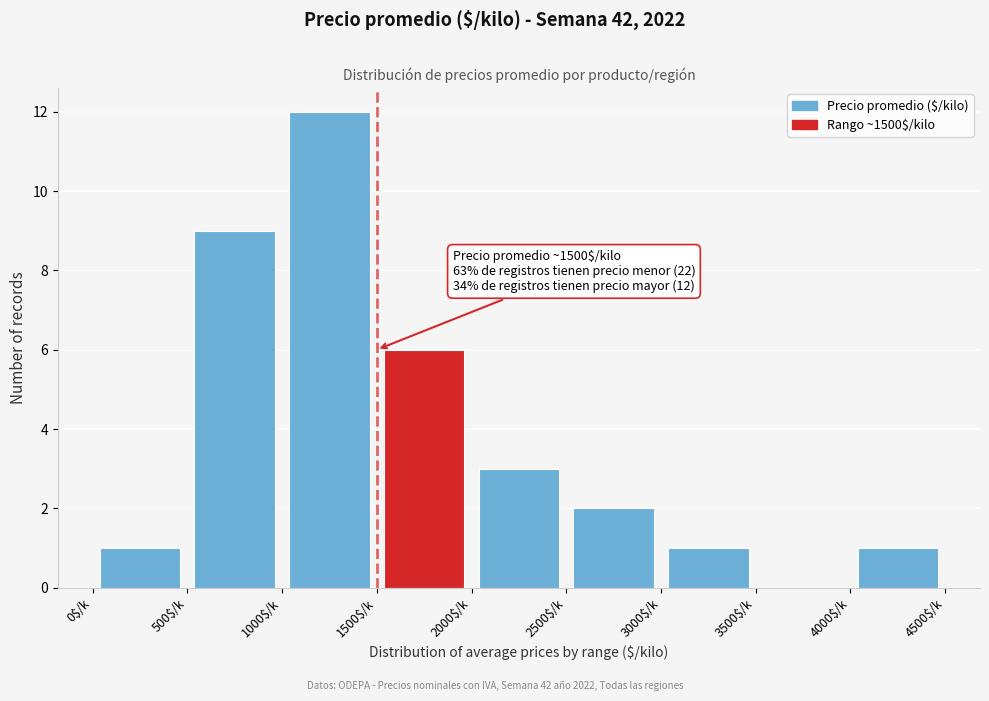

Over which range of the x-axis is the bar tallest?

1000 to 1500